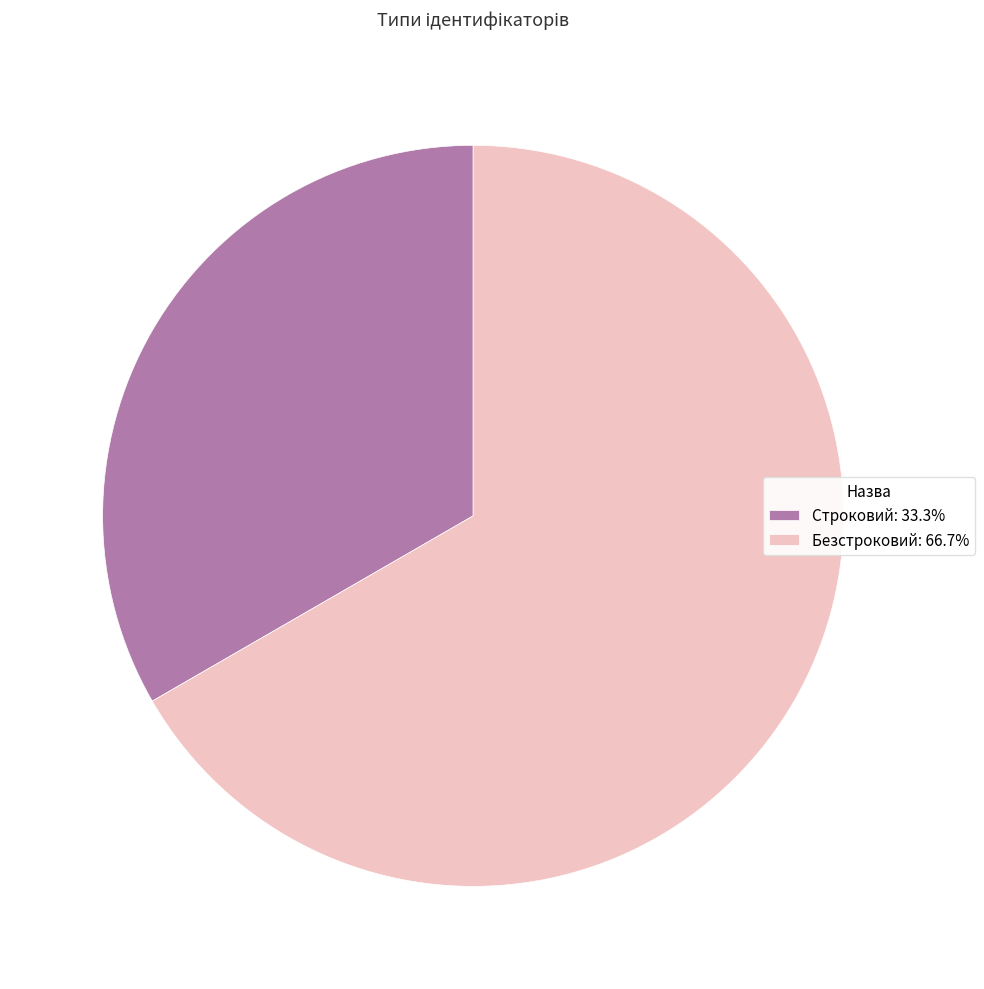

Is the sum of Строковий: 33.3% and Безстроковий: 66.7% greater than half?

Yes